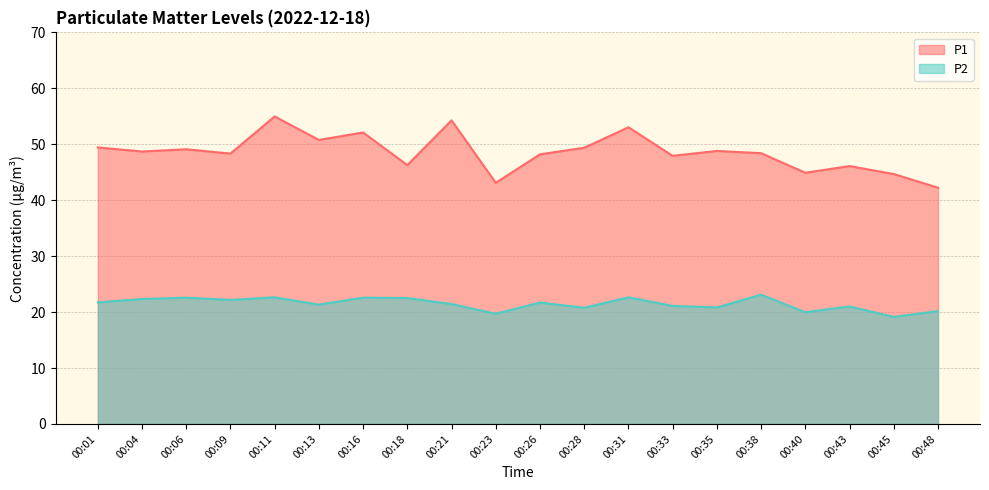

At which label is P1 closest to 48?

00:33